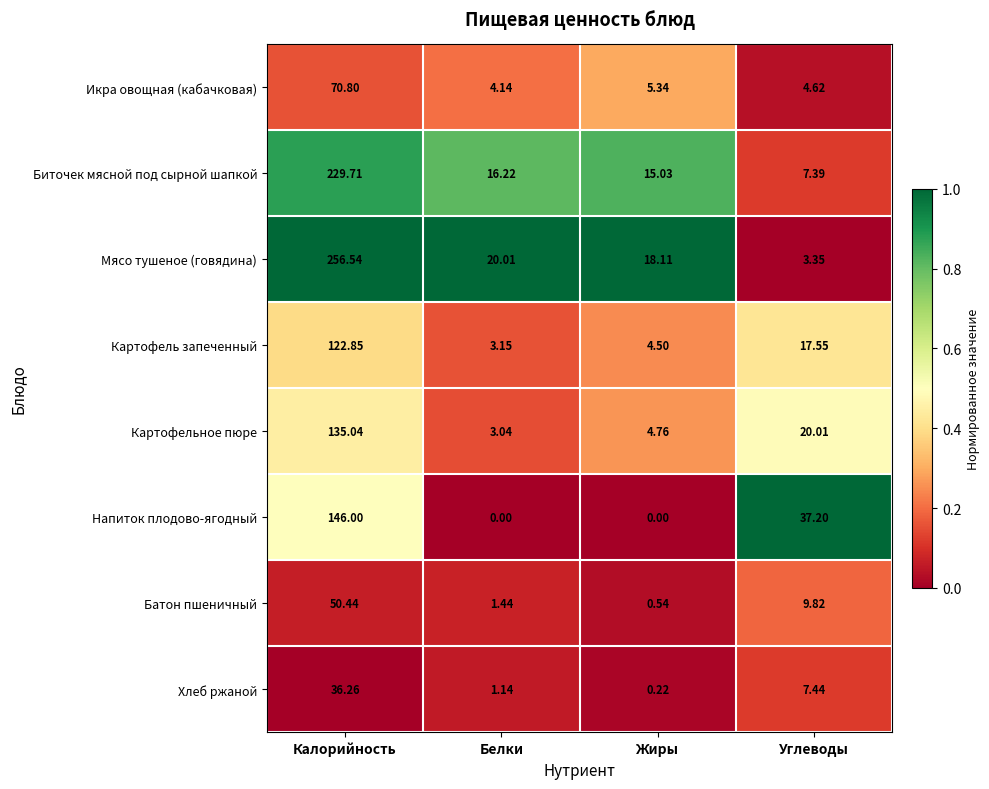

At how many categories does at least one series exceed 0?

4